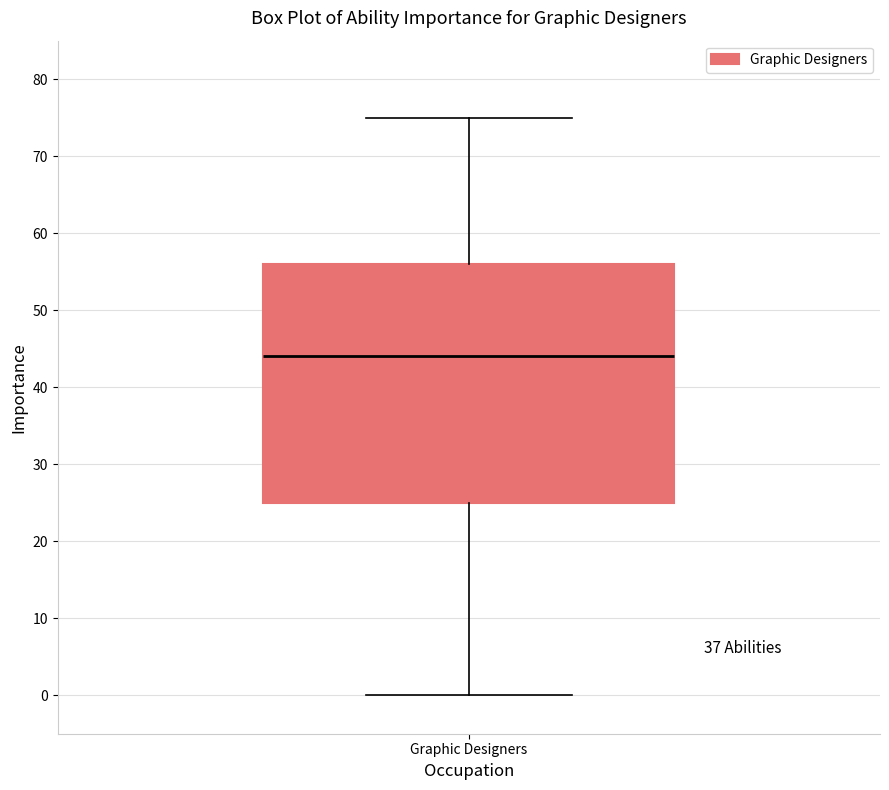

Where does the upper whisker of the box for Graphic Designers end on the y-axis? The values are not printed on the chart, so give them approximately, as read against the axis.

75